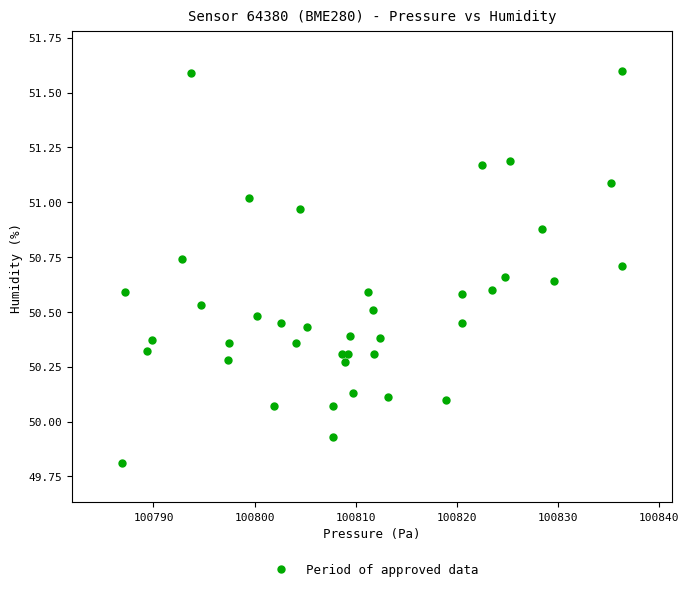

What is the range of Y values (max minus min)?

1.8